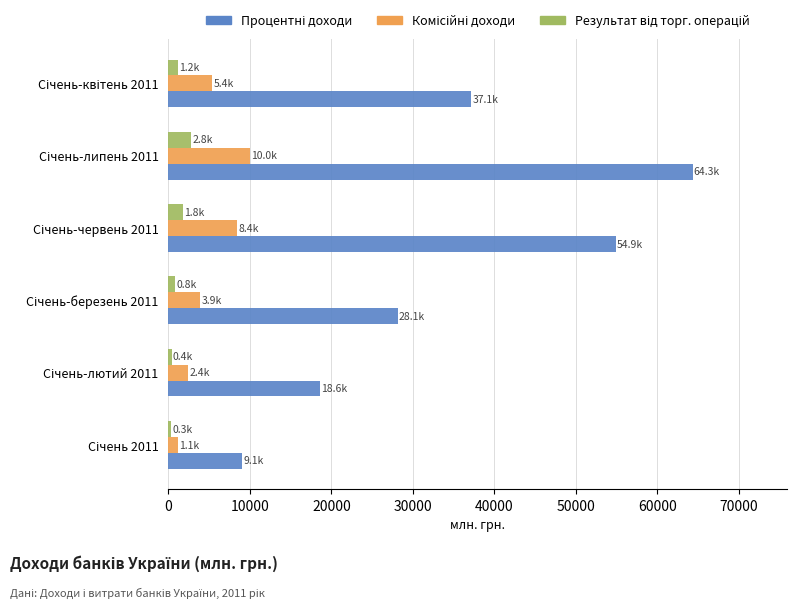

What is the greatest value displayed?

64312.5